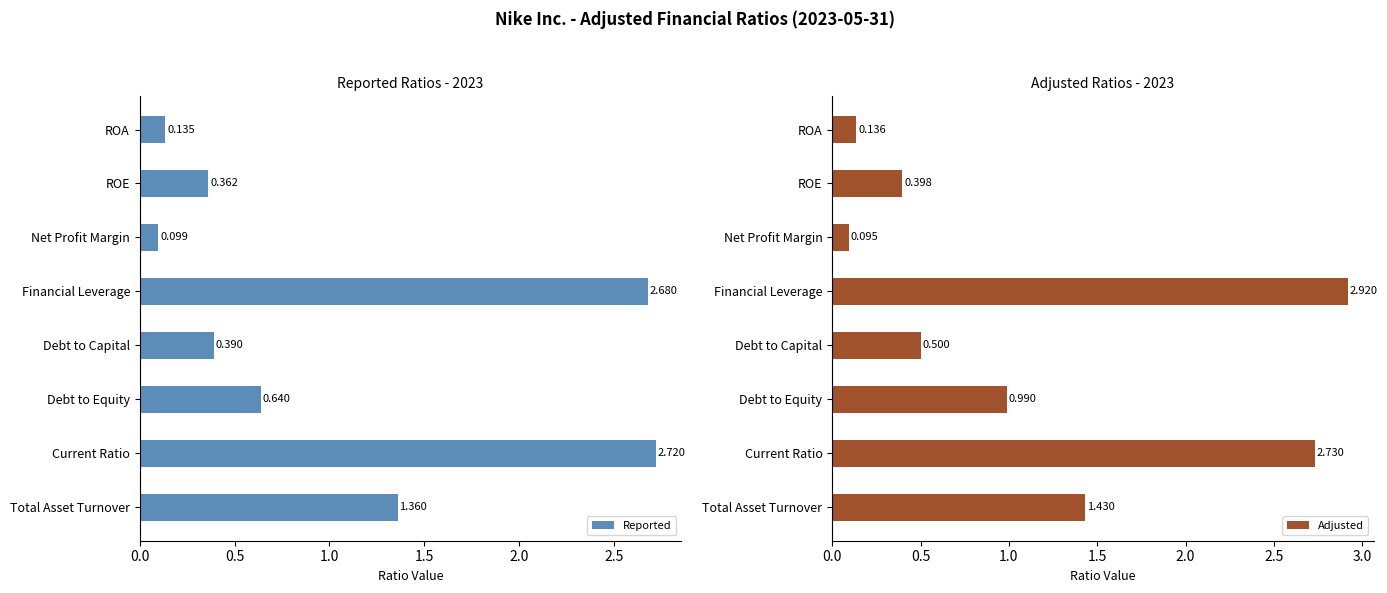

What are all the series names shown in the legend?

Reported, Adjusted